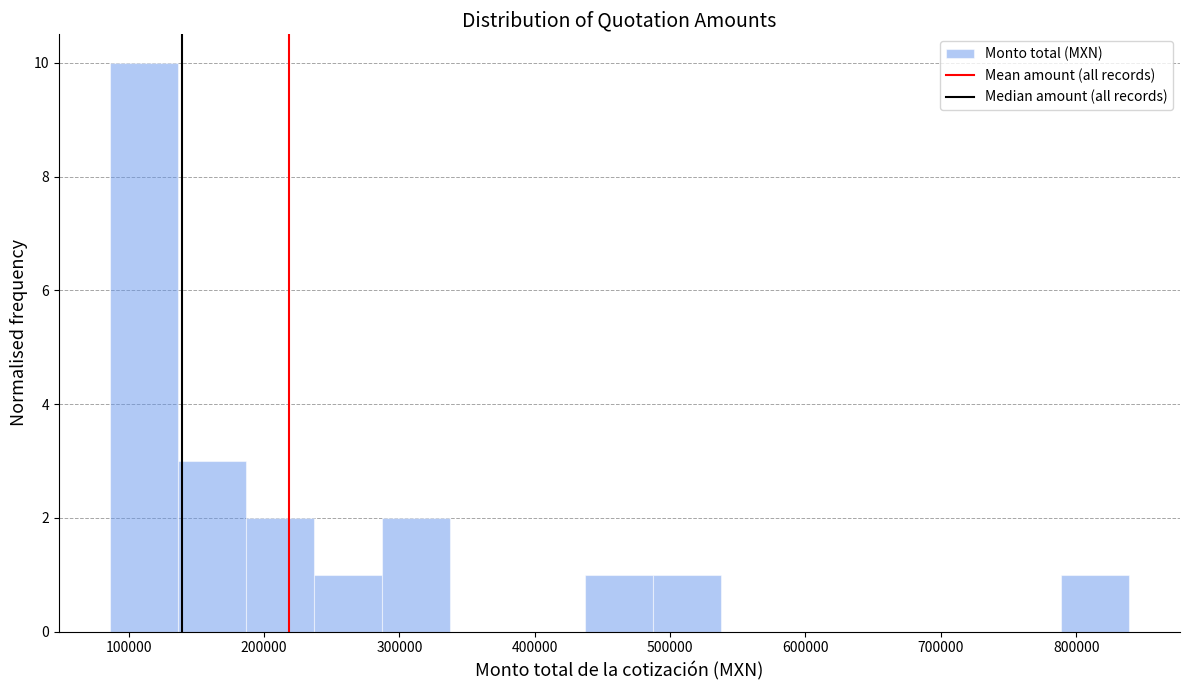

What is the height of the bar covering 140000 to 190000 on the x-axis? Neither the bar edges nor the heights are printed on the chart, so give them approximately, as read against the axes.

3